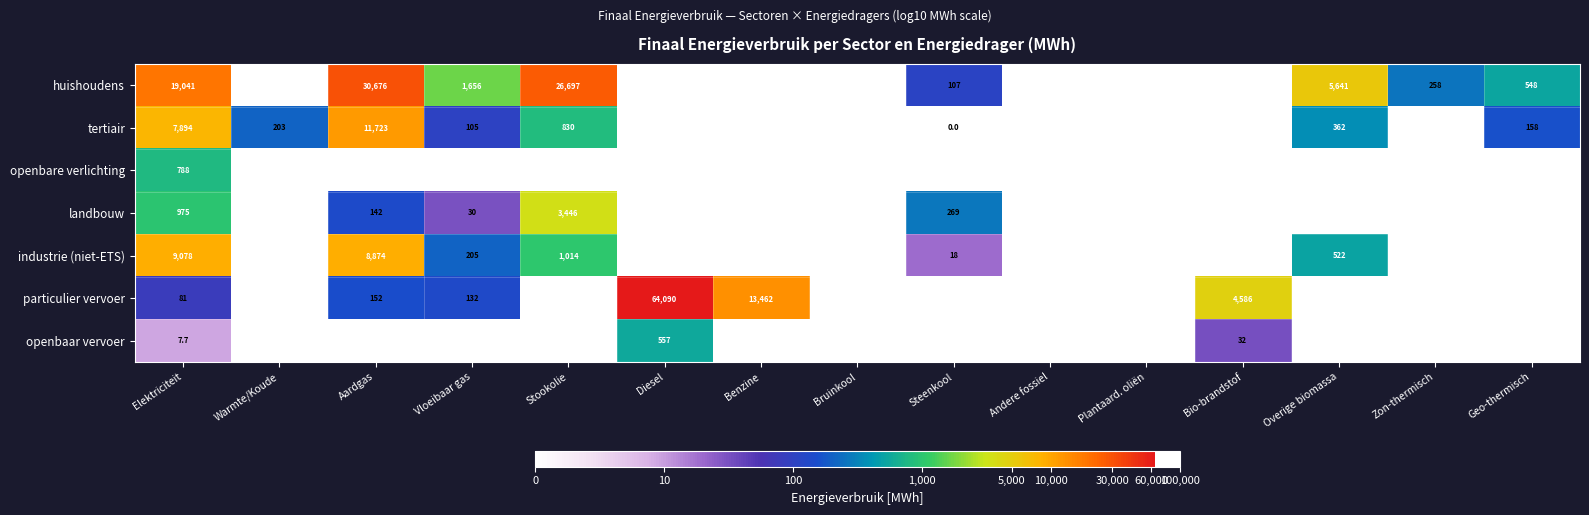

True or false: particulier vervoer has a value of 55.7 at Vloeibaar gas.

False